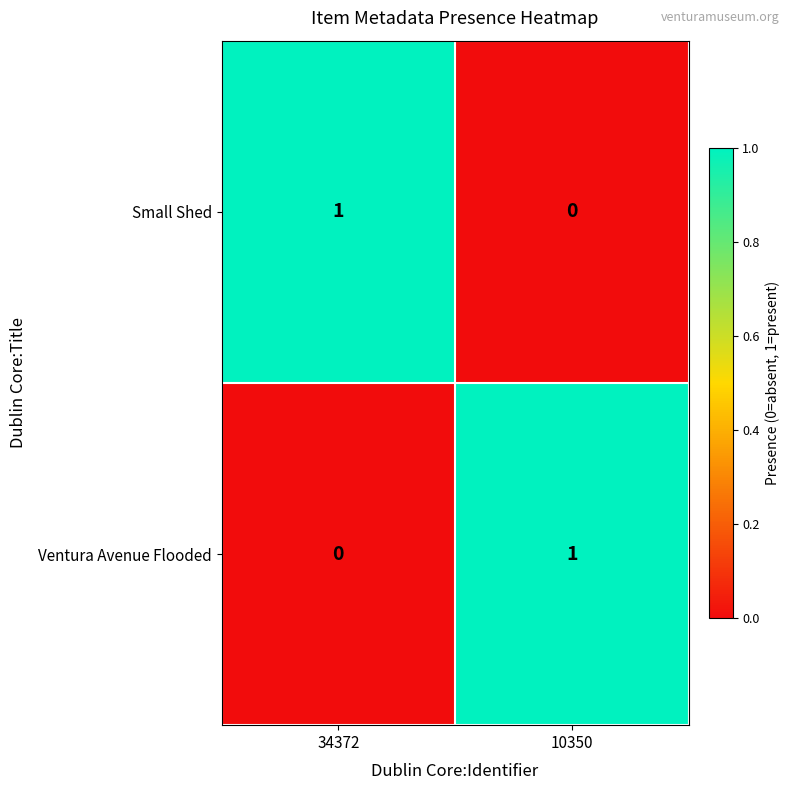

Which category has the highest value in the Small Shed series?

34372